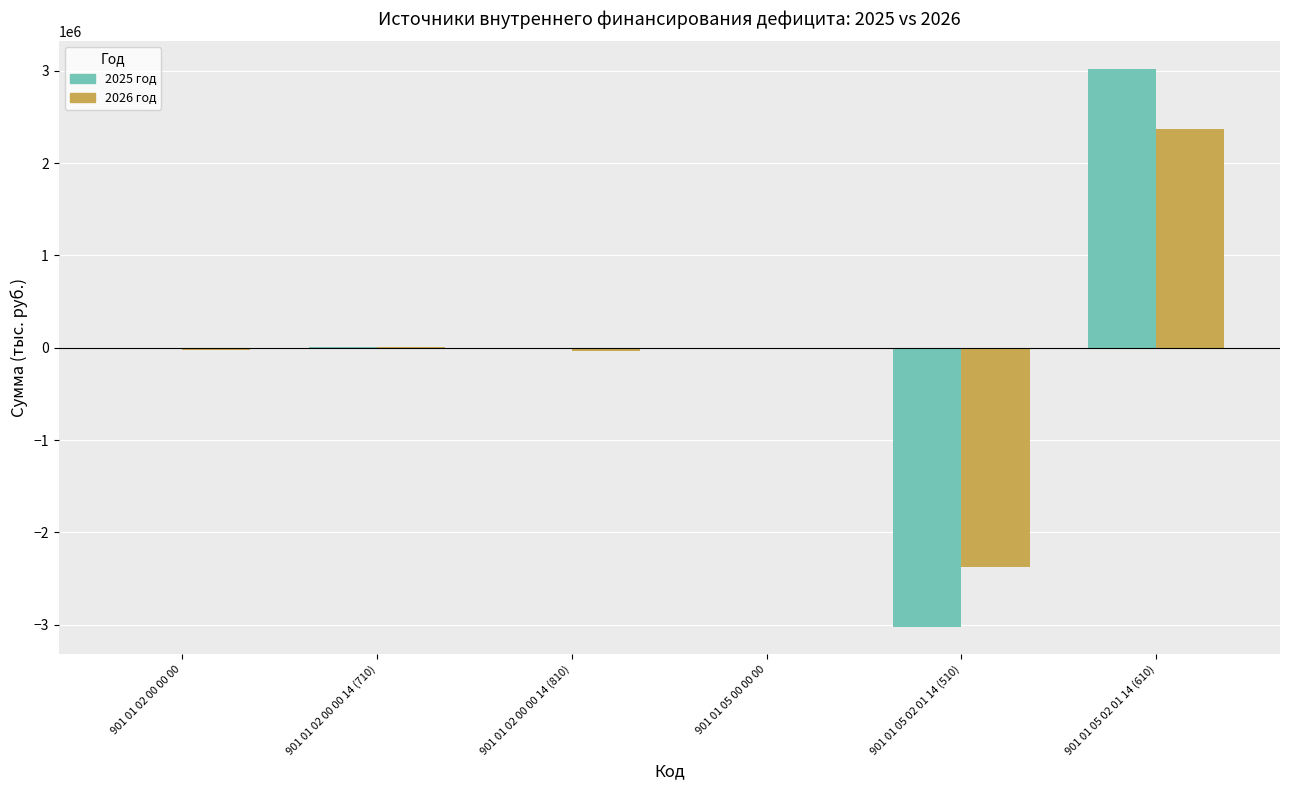

The value of 2025 год at 901 01 05 02 01 14 (610) is 3019799.9. True or false?

True